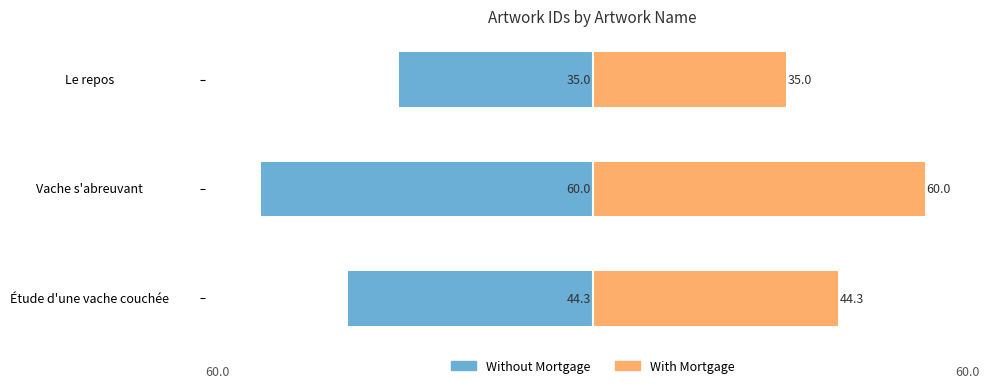

What is the average value of the With Mortgage series?

46.4